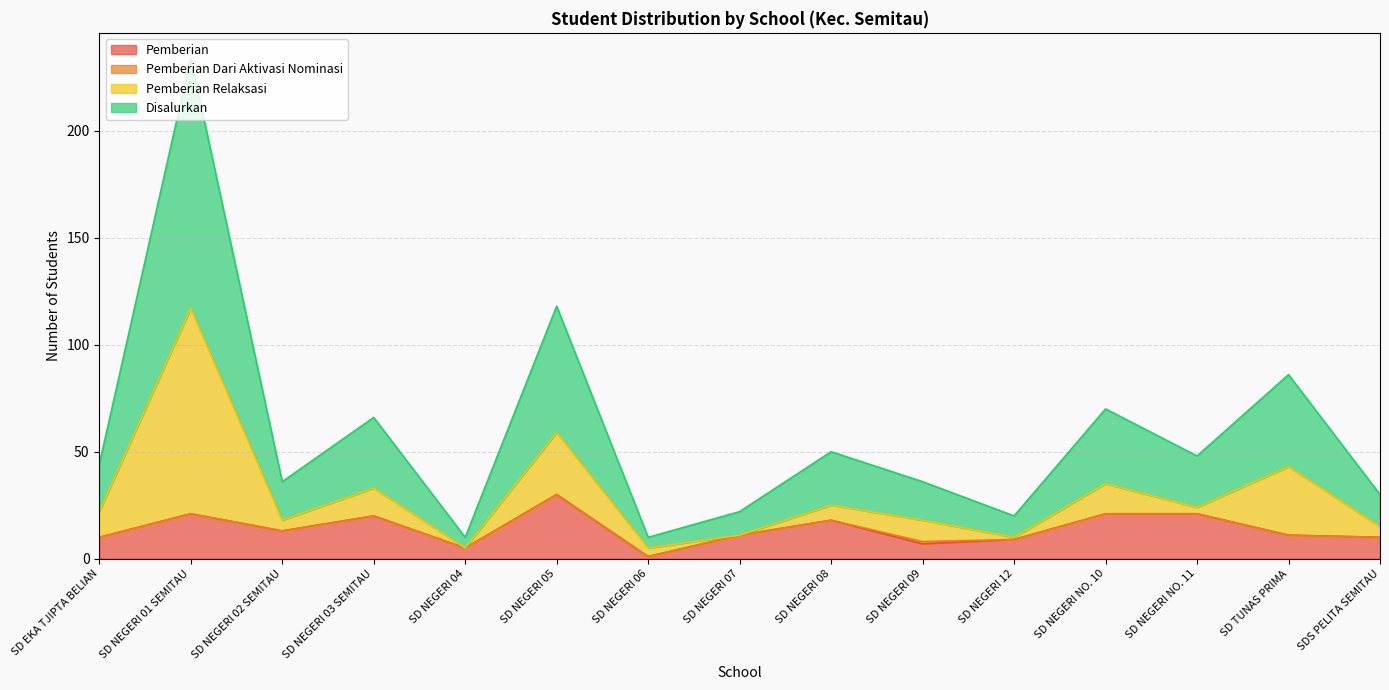

What is the sum of all Disalurkan values?

440